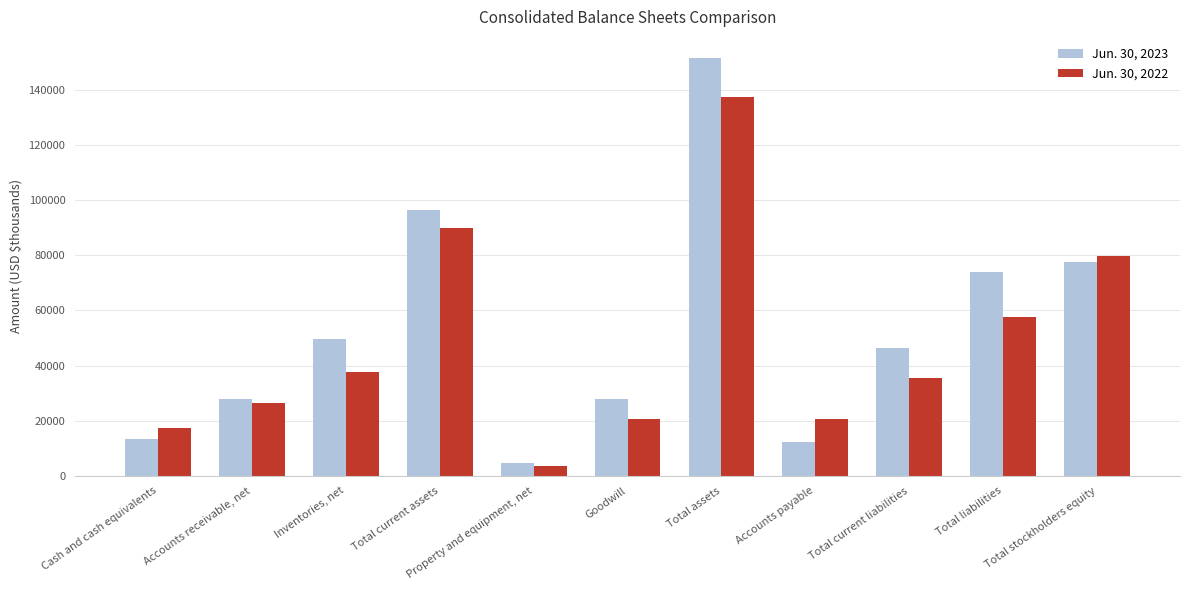

How many groups of bars are there?

11